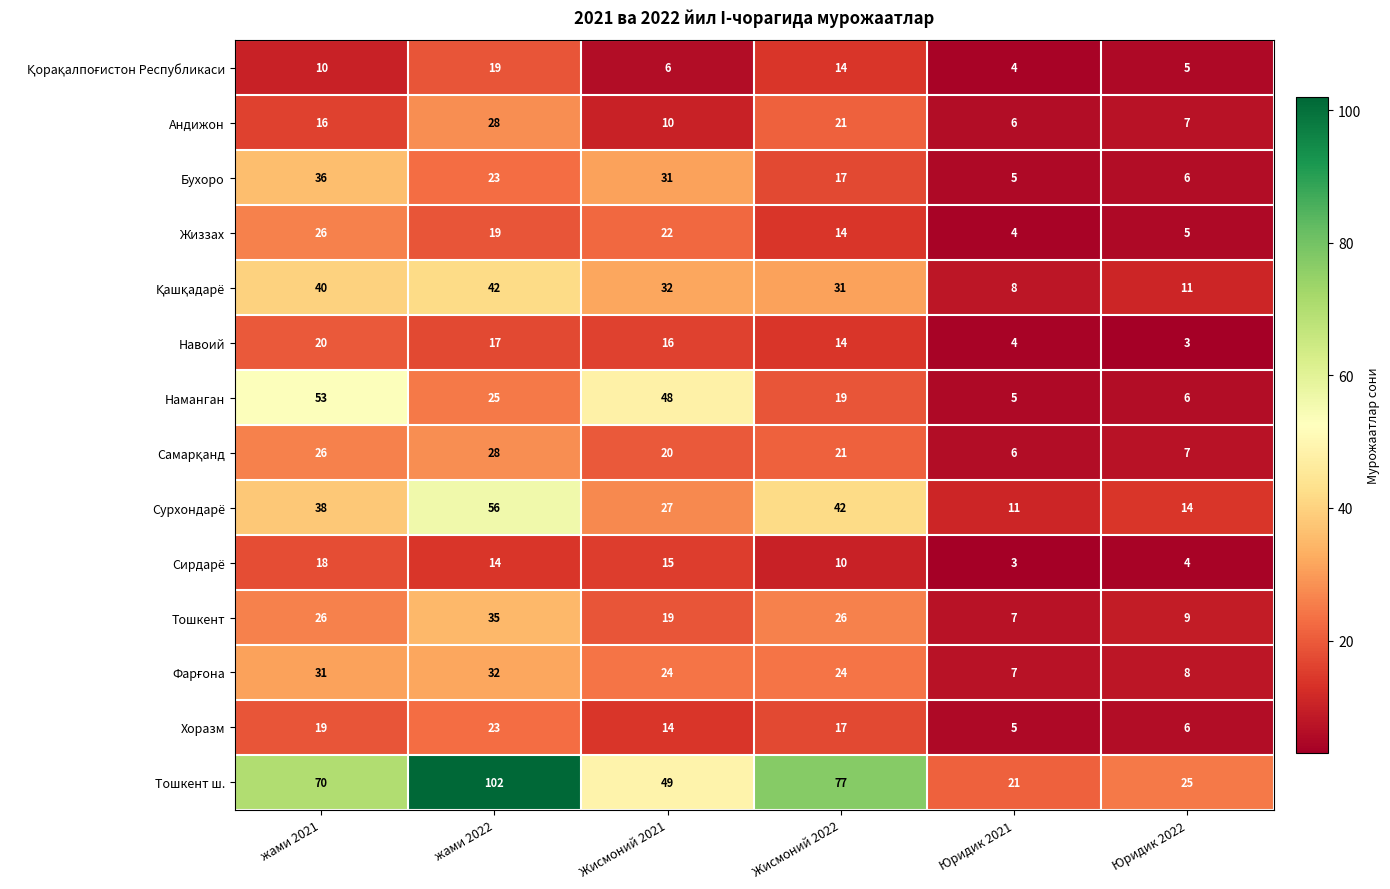

What is the maximum value for Бухоро?

36